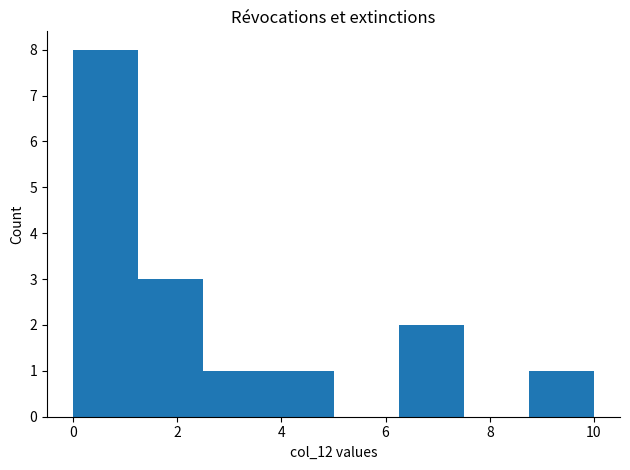

Reading left to right, list every bar in this chart as the range it spans on the x-axis followed by its height. Neither the bar edges nor the heights are printed on the chart, so give them approximately, as read against the axes.

0.00 to 1.25: 8
1.25 to 2.50: 3
2.50 to 3.75: 1
3.75 to 5.00: 1
5.00 to 6.25: 0
6.25 to 7.50: 2
7.50 to 8.75: 0
8.75 to 10.00: 1